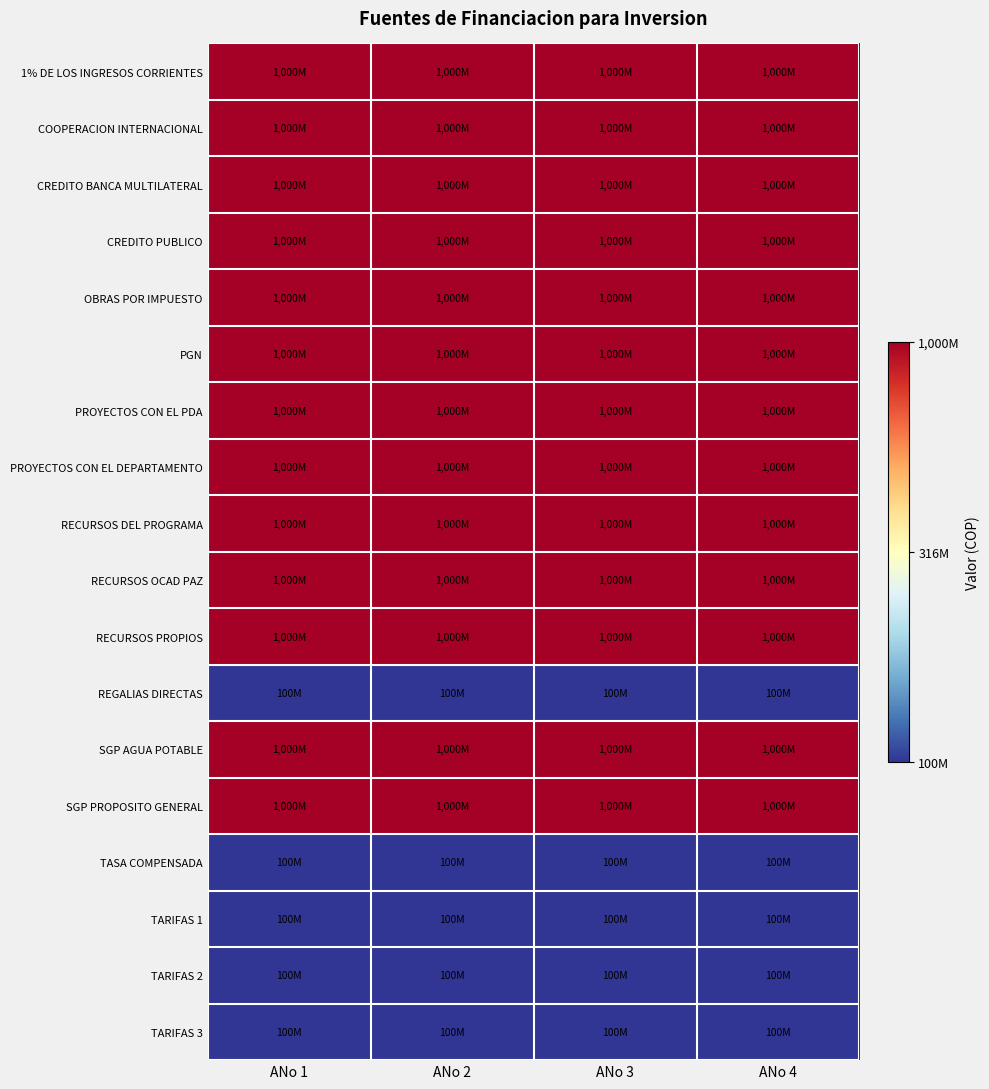

At which category is the sum across all series the highest?

ANo 1